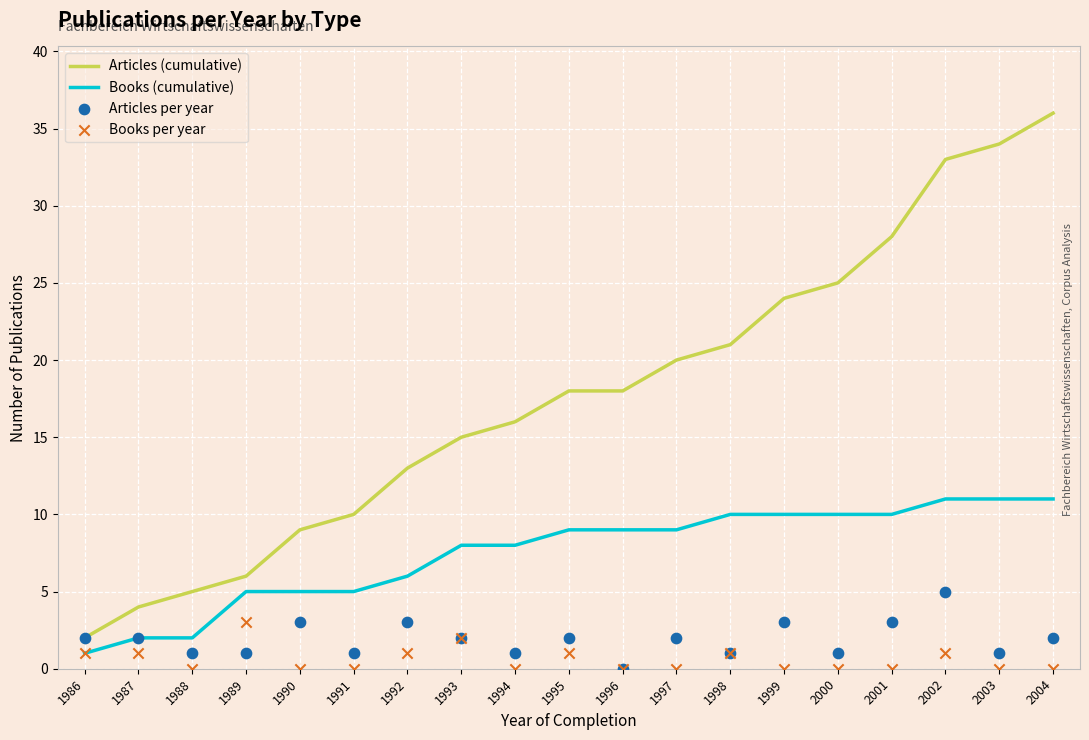

What are all the series names shown in the legend?

Articles (cumulative), Books (cumulative), Articles per year, Books per year